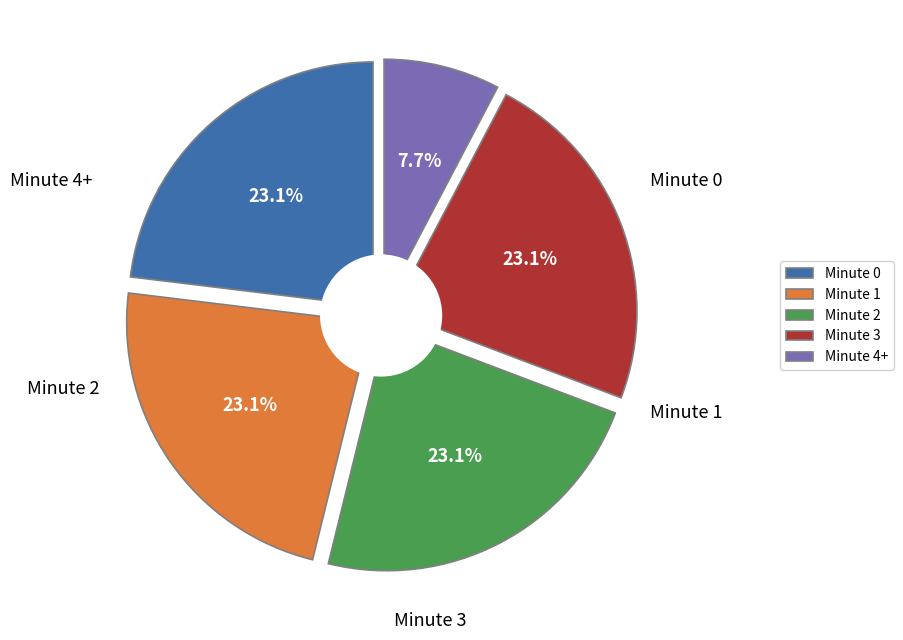

Count the number of slices in the pie.

5